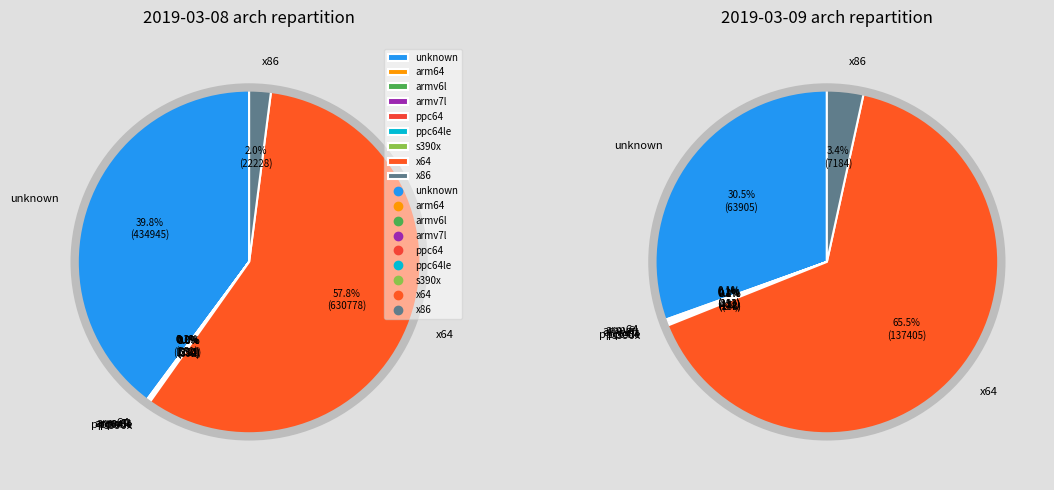

Is it true that x86 is 18% of the pie?

False